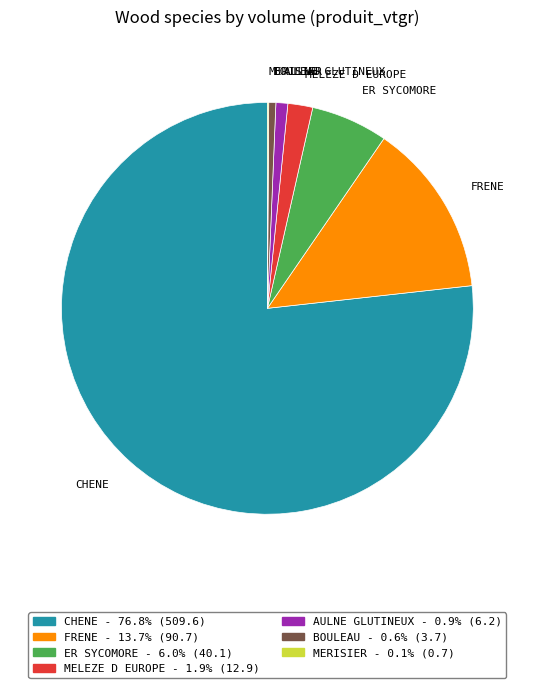

Is it true that FRENE is 1% of the pie?

False